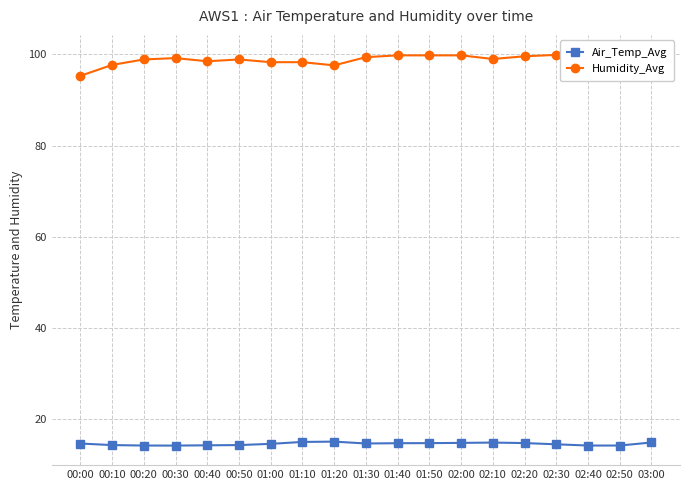

What is the average value of the Humidity_Avg series?

98.9